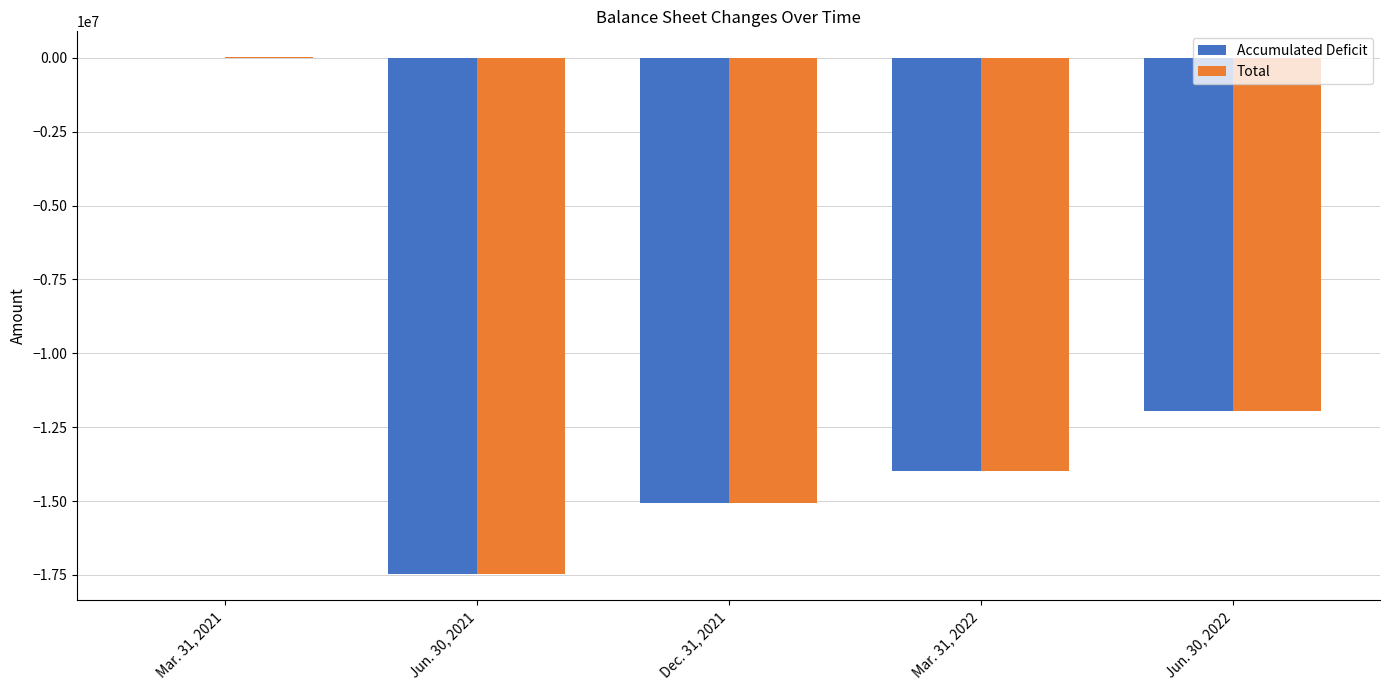

At which label is Accumulated Deficit closest to -8744317?

Jun. 30, 2022